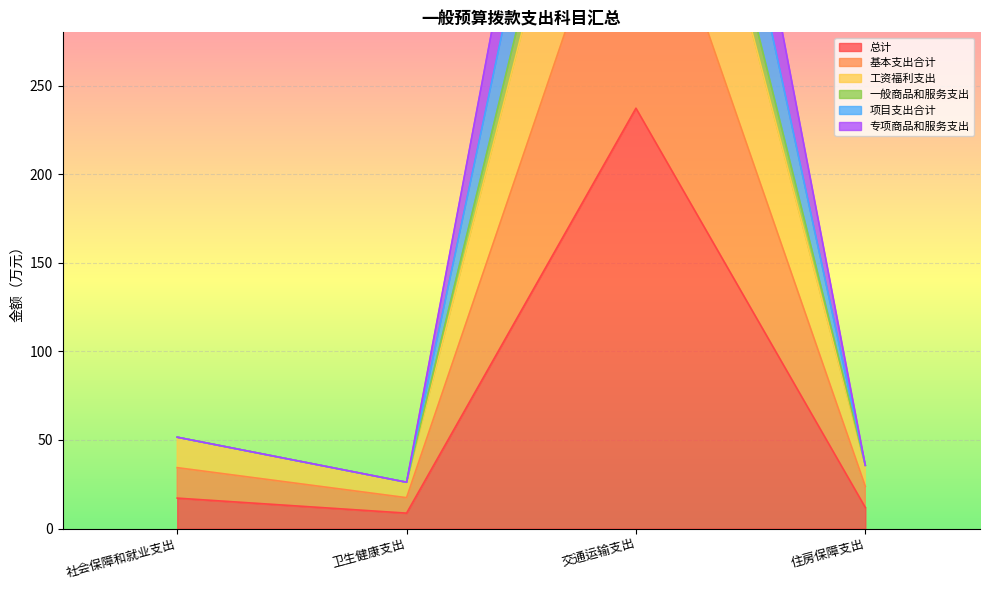

Between 交通运输支出 and 社会保障和就业支出, which is larger?

交通运输支出